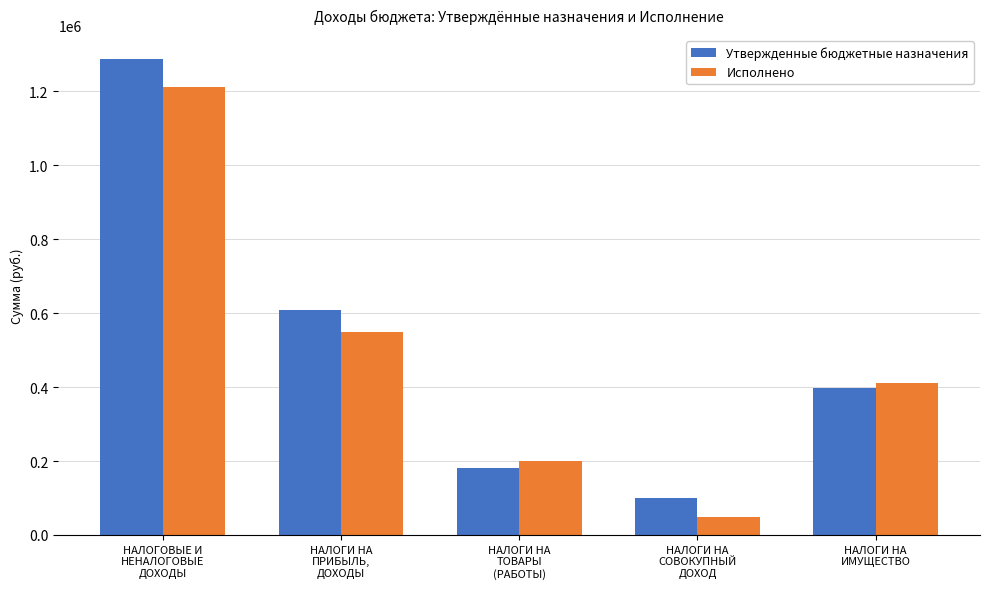

Which category has the lowest value across all series?

НАЛОГИ НА
СОВОКУПНЫЙ
ДОХОД